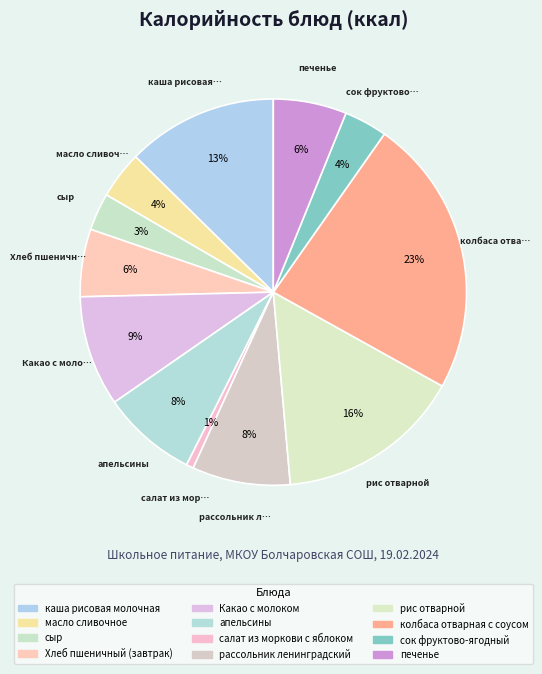

Is there a majority slice in this chart?

No